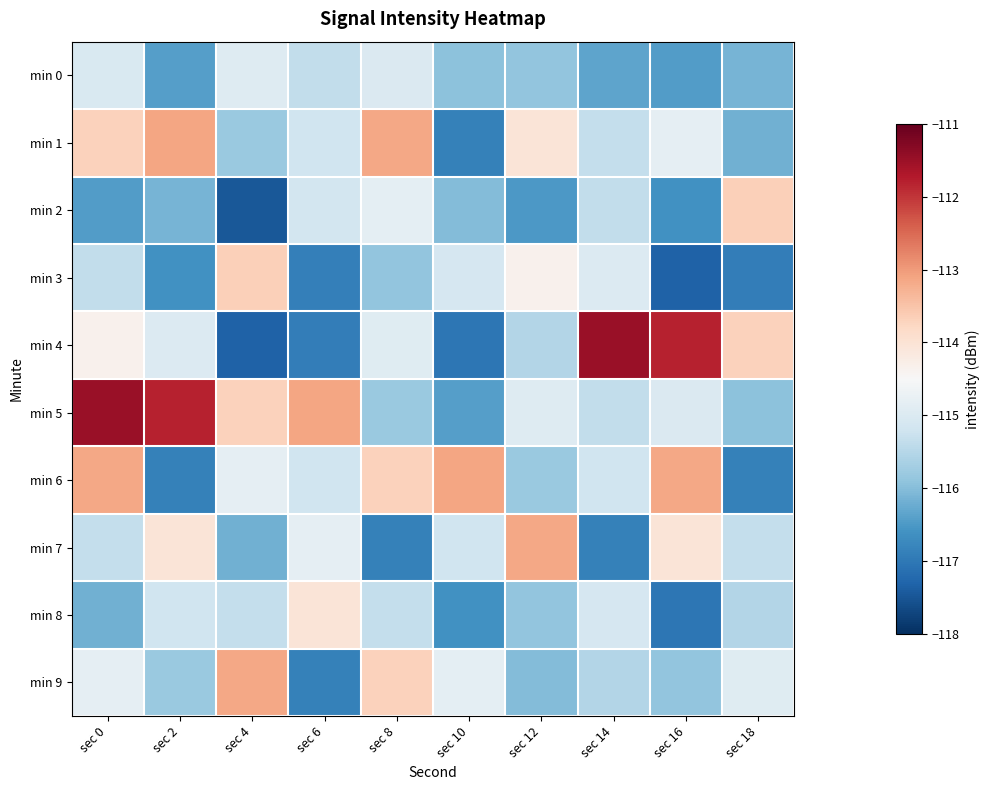

At which category is the sum across all series the highest?

sec 0